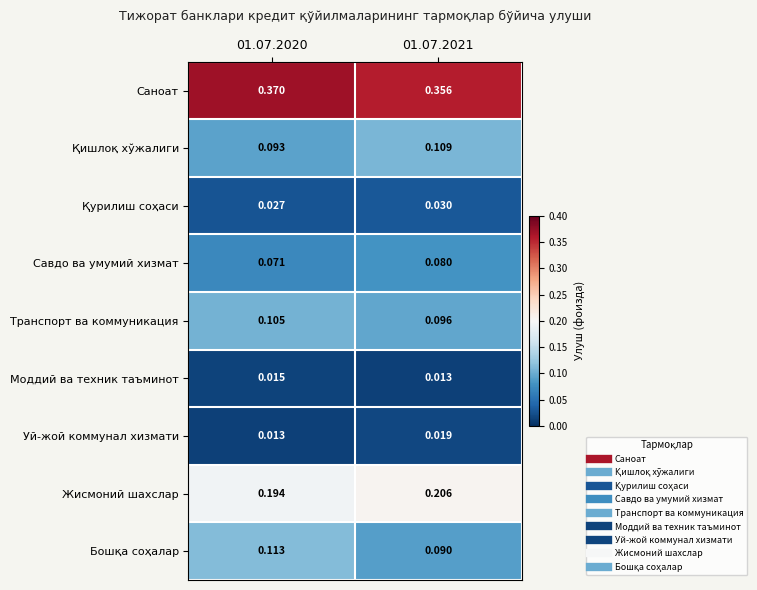

Which series has the largest total across all categories?

Саноат